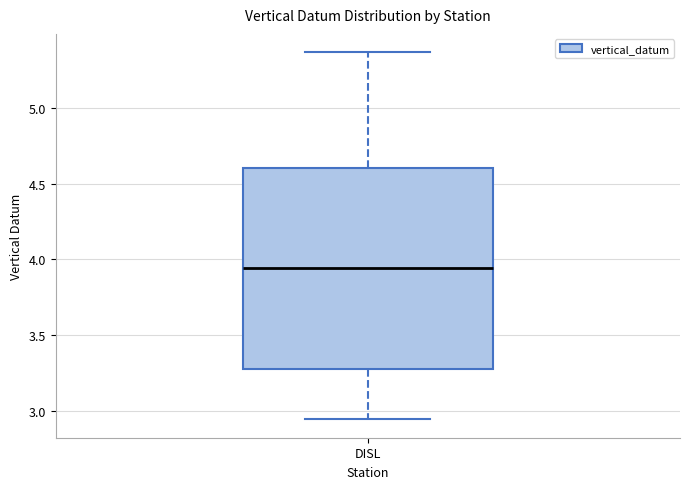

Read this box plot against the y-axis: the position of the median line, the range covered by the box, and the ends of both whiskers. The values are not printed on the chart, so give them approximately, as read against the axis.

median 3.95, box 3.30 to 4.60, whiskers 2.95 to 5.35